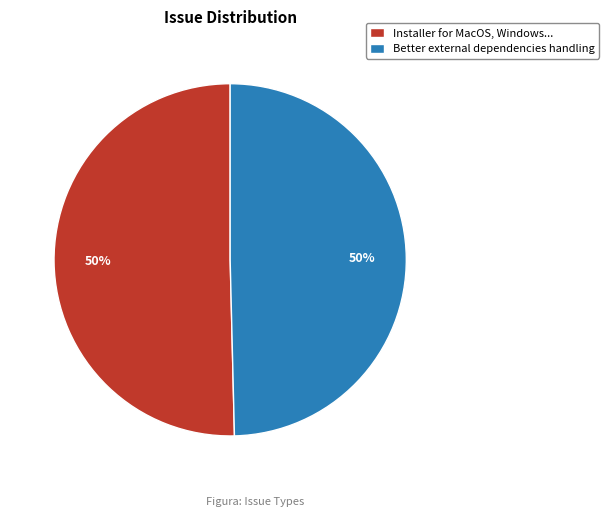

To the nearest percent, what is the average slice percentage?

50%